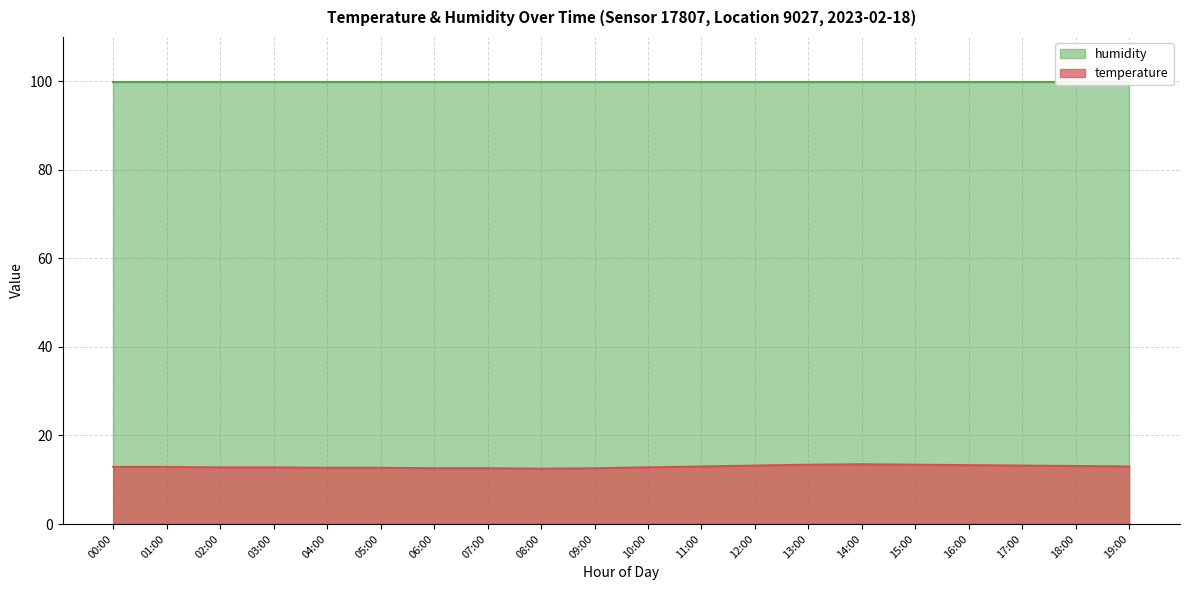

What is the value of the 1st point from the left?

12.9